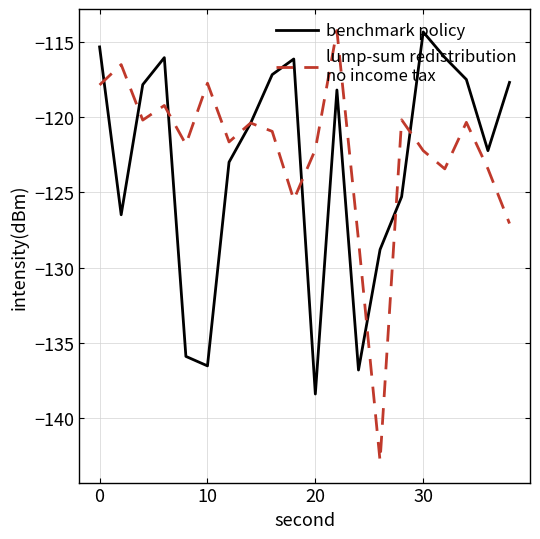

What is the smallest value displayed?

-142.8